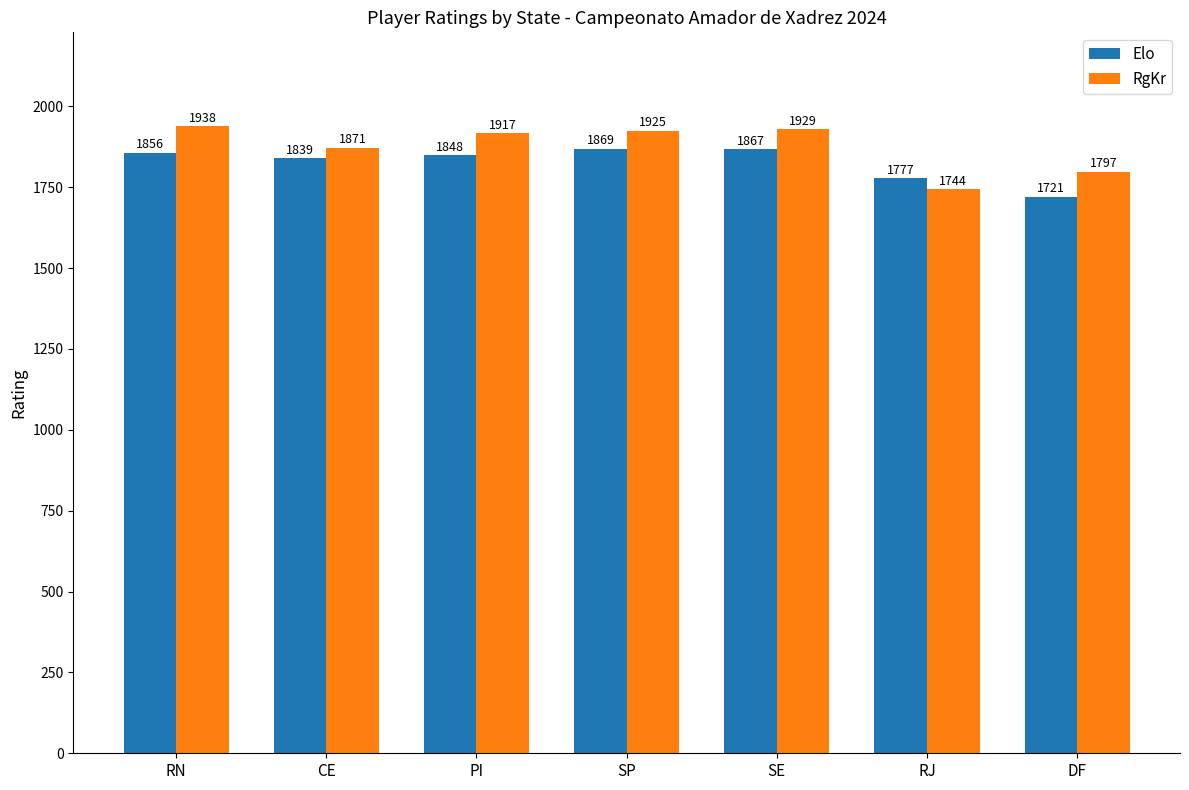

Between PI and RJ, which series saw the biggest shift?

RgKr